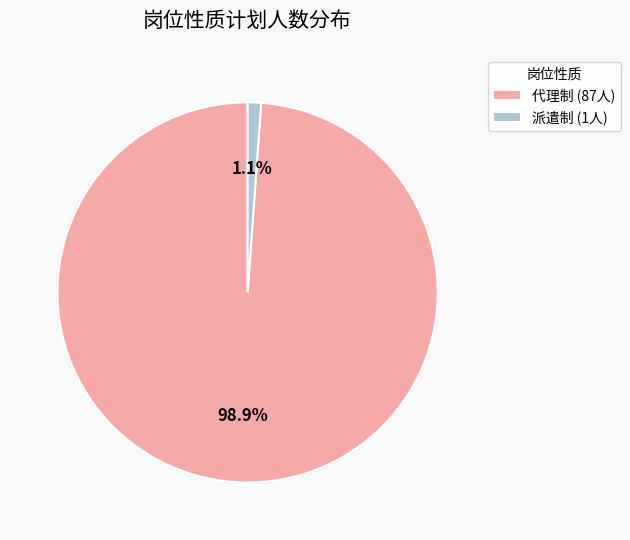

To the nearest percent, what percentage of the pie is 派遣制?

1%